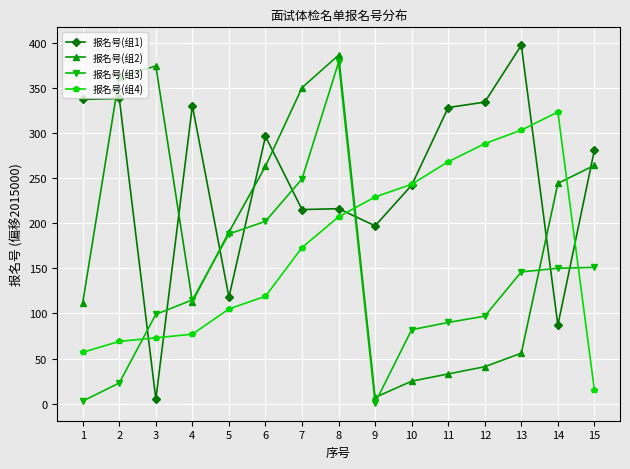

Where do 报名号(组3) and 报名号(组1) first cross each other?

2 and 3